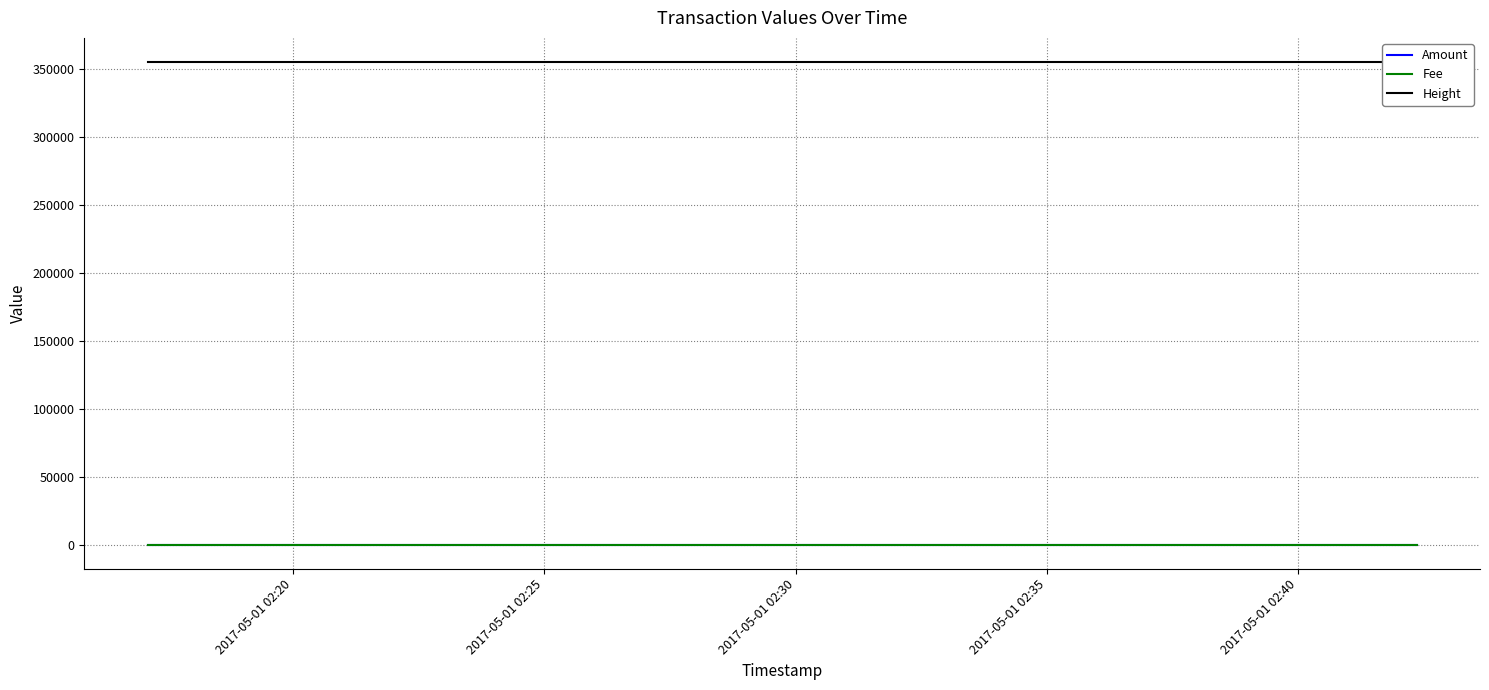

What is the spread (max minus min) of values at 2017-05-01 02:25?

355079